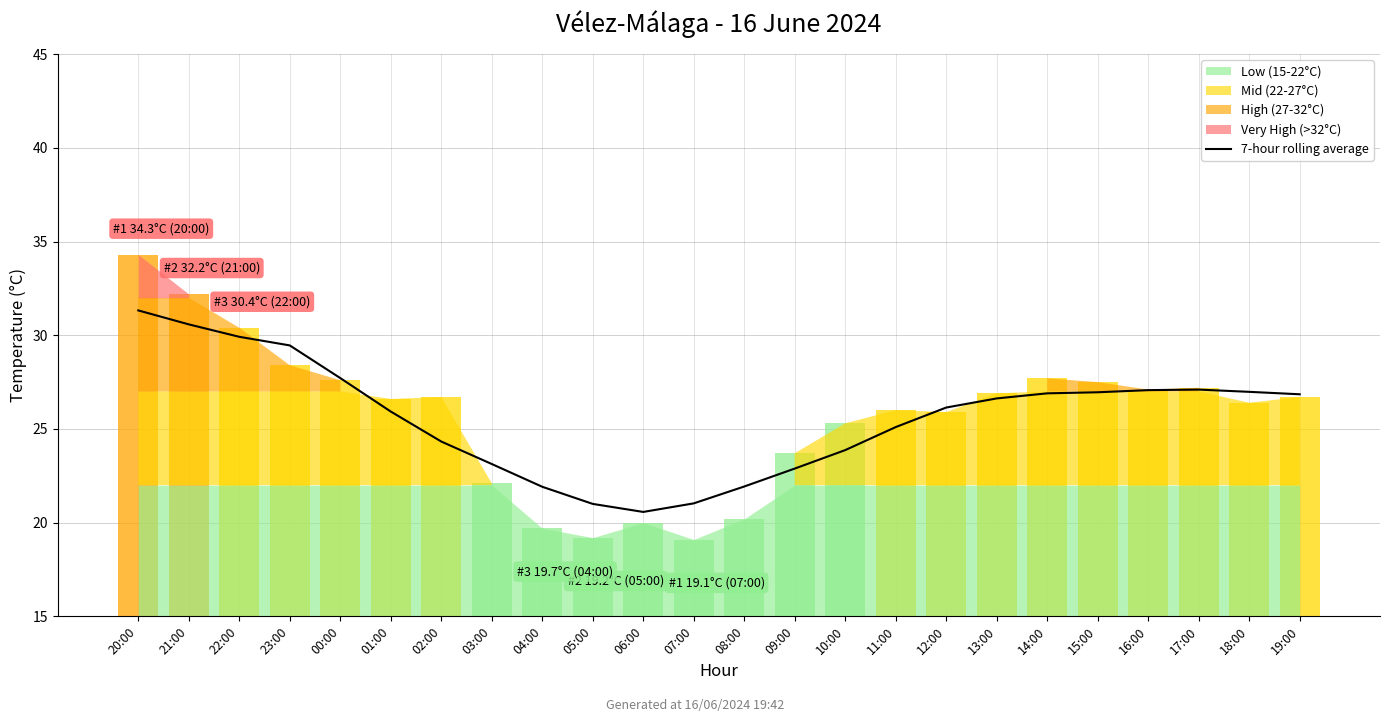

Reading left to right, transcribe all the data shown in this chart.

31.3	30.6	29.9	29.5	27.7	25.9	24.3	23.1	21.9	21.0	20.6	21.0	21.9	22.9	23.9	25.1	26.1	26.6	26.9	27.0	27.1	27.1	27.0	26.8